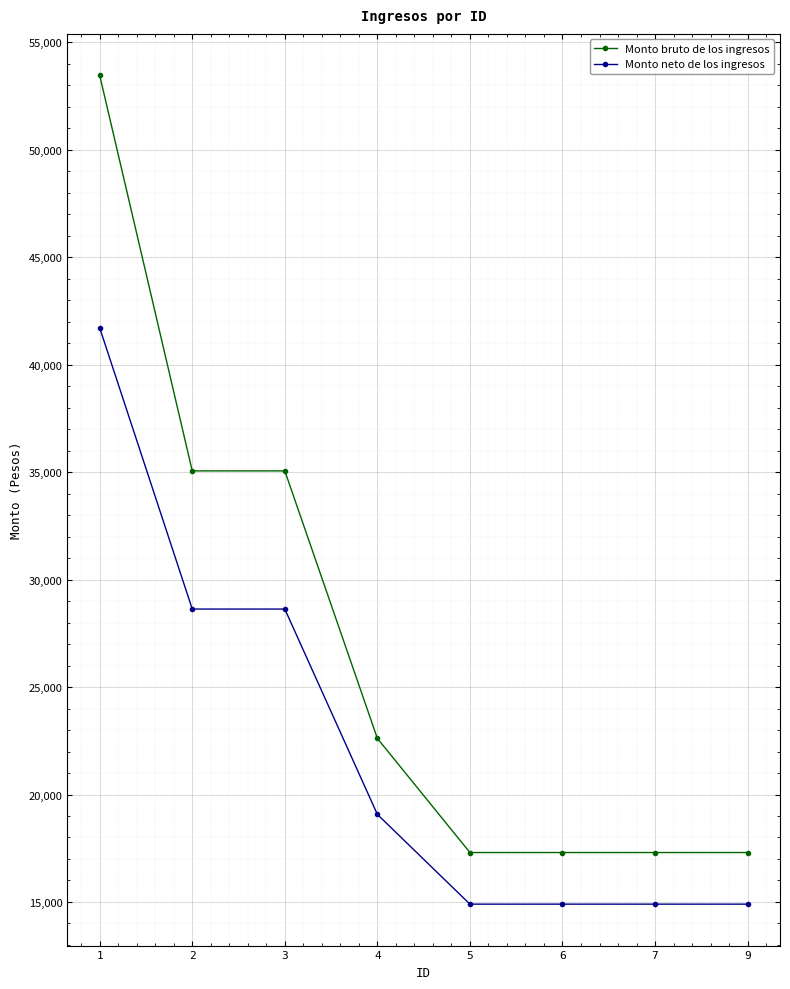

Is it true that Monto neto de los ingresos equals 28631.0 at 3?

True